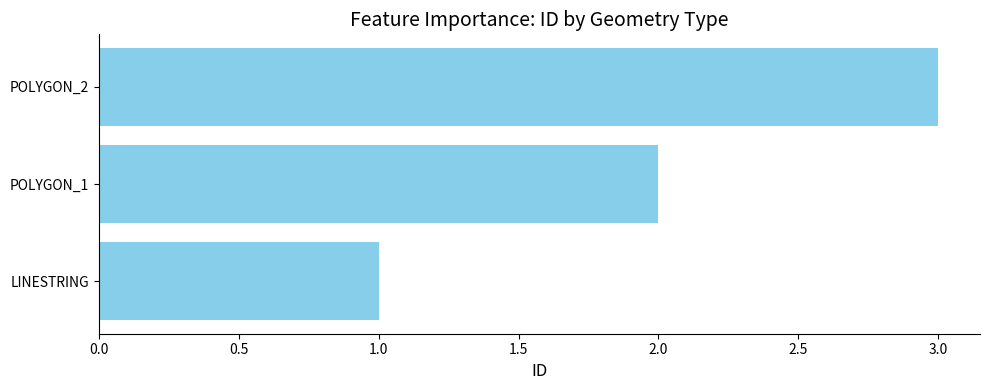

Reading top to bottom, extract all data points from this chart.

POLYGON_2=3	POLYGON_1=2	LINESTRING=1